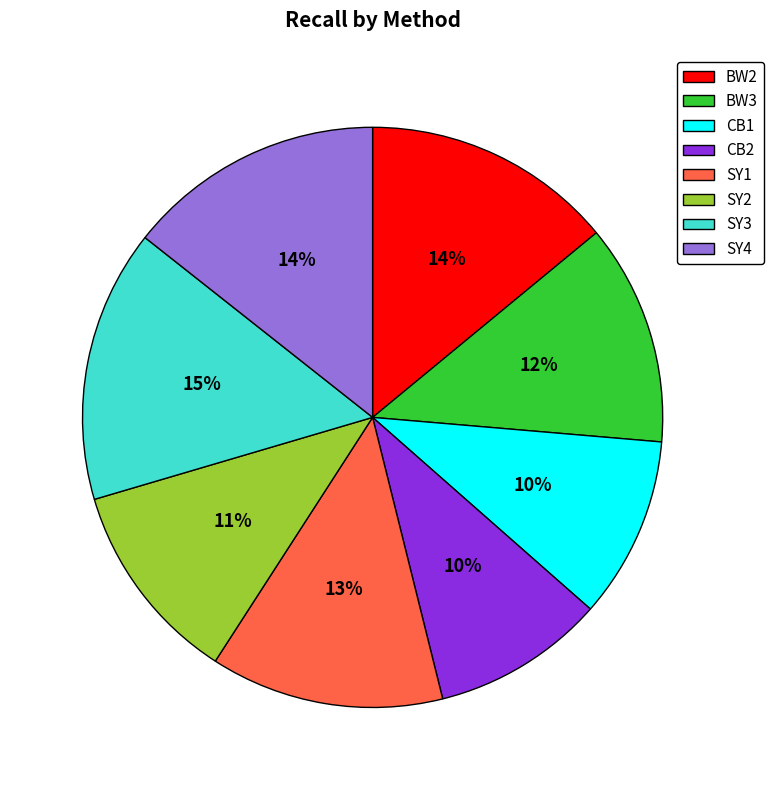

Does SY4 represent more than half of the total?

No